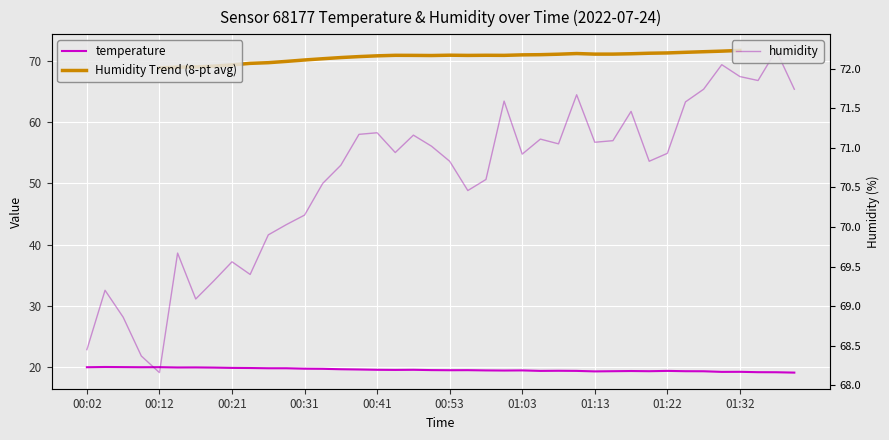

At which category does the chart reach its peak across all series?

01:37